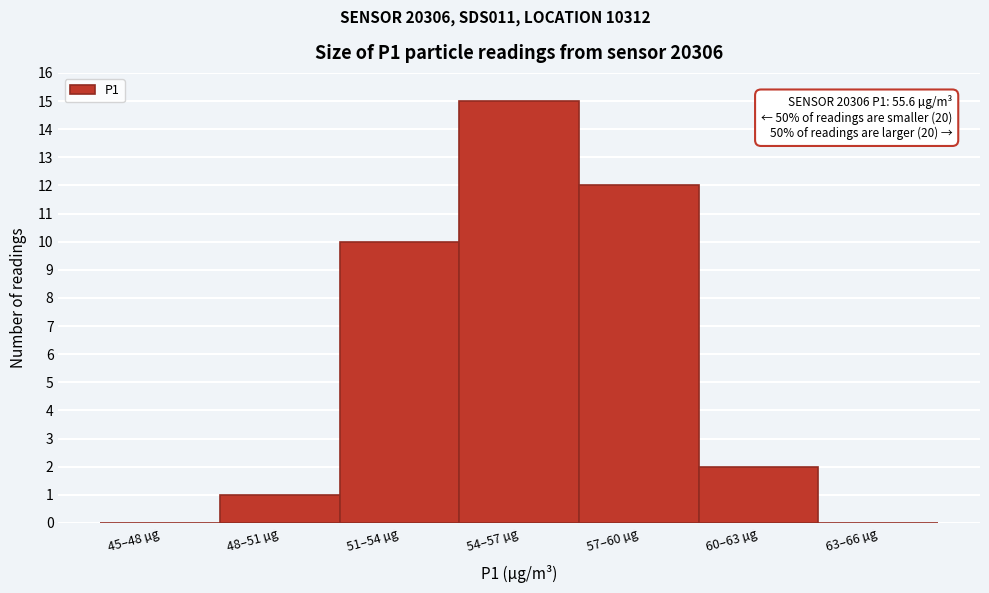

Reading right to left, list all the values displayed in this chart.

63–66 µg=0	60–63 µg=2	57–60 µg=12	54–57 µg=15	51–54 µg=10	48–51 µg=1	45–48 µg=0